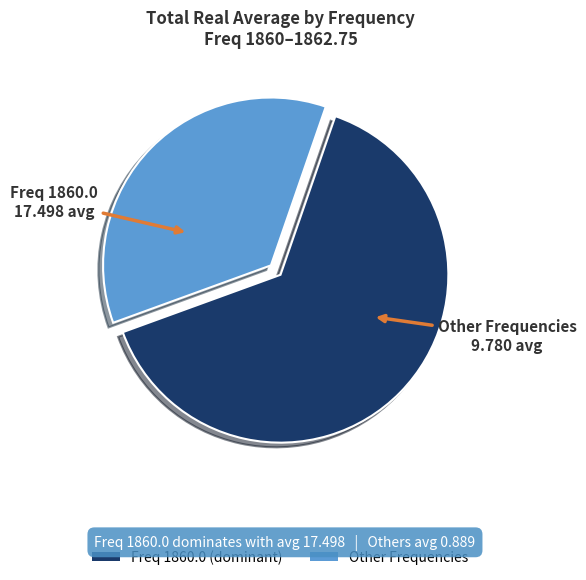

Does any single category account for the majority?

Yes